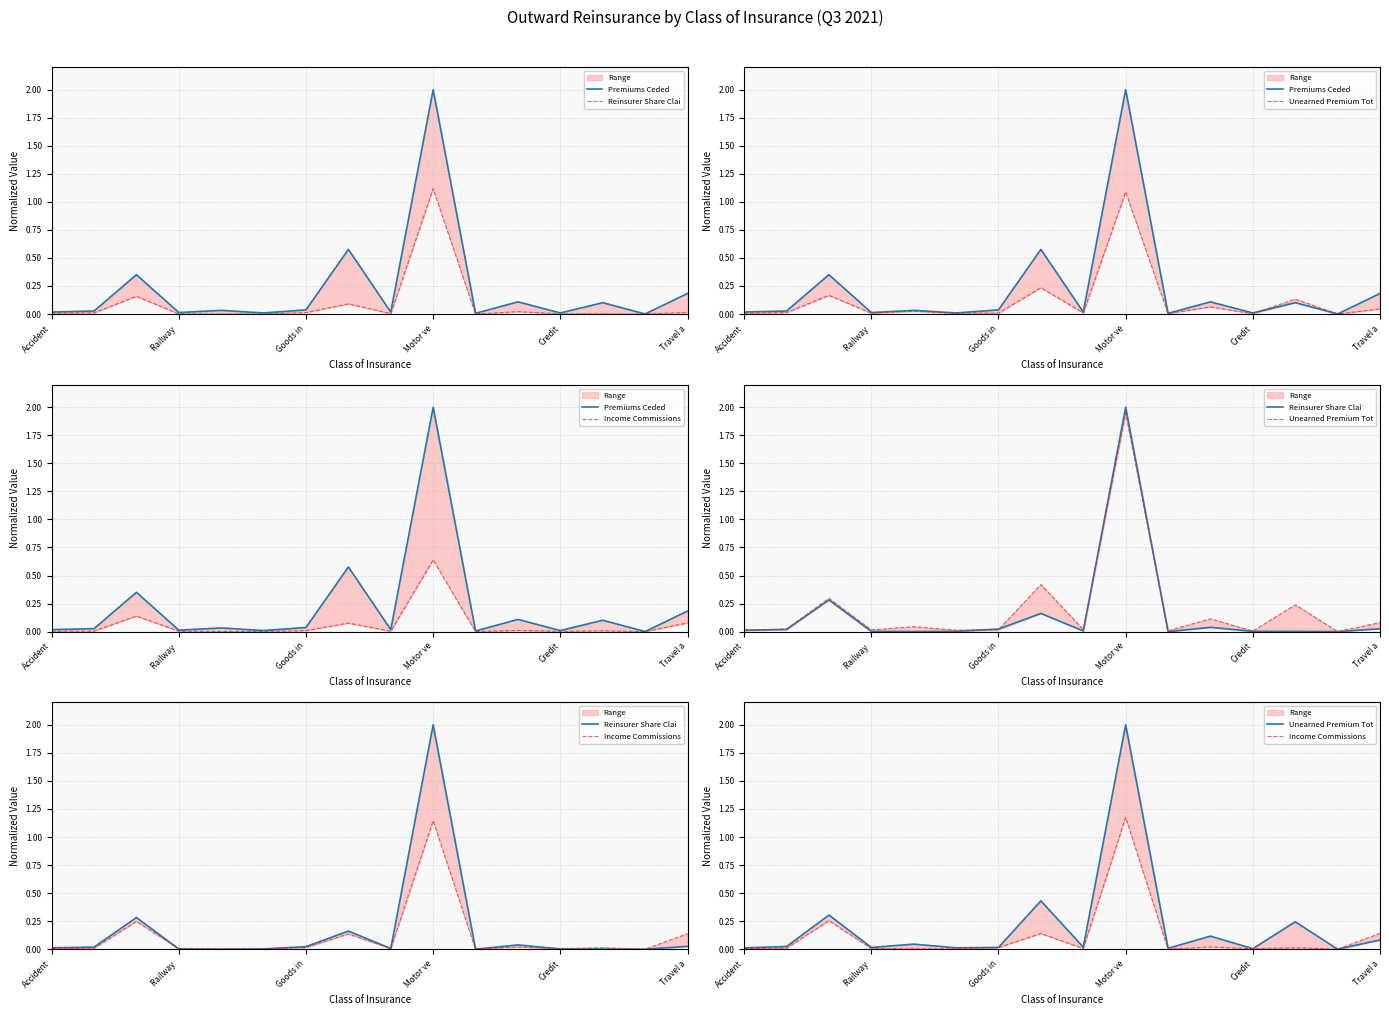

Reading left to right, what are all the values shown in this chart?

Premiums Ceded: 0.0	0.0	0.4	0.0	0.0	0.0	0.0	0.6	0.0	2.0	0.0	0.1	0.0	0.1	0.0	0.2
Reinsurer Share Clai: 0.0	0.0	0.3	0.0	0.0	0.0	0.0	0.2	0.0	2.0	0.0	0.0	0.0	0.0	0.0	0.0
Unearned Premium Tot: 0.0	0.0	0.3	0.0	0.0	0.0	0.0	0.4	0.0	2.0	0.0	0.1	0.0	0.2	0.0	0.1
Income Commissions: 0.0	0.0	0.3	0.0	0.0	0.0	0.0	0.1	0.0	1.2	0.0	0.0	0.0	0.0	0.0	0.1